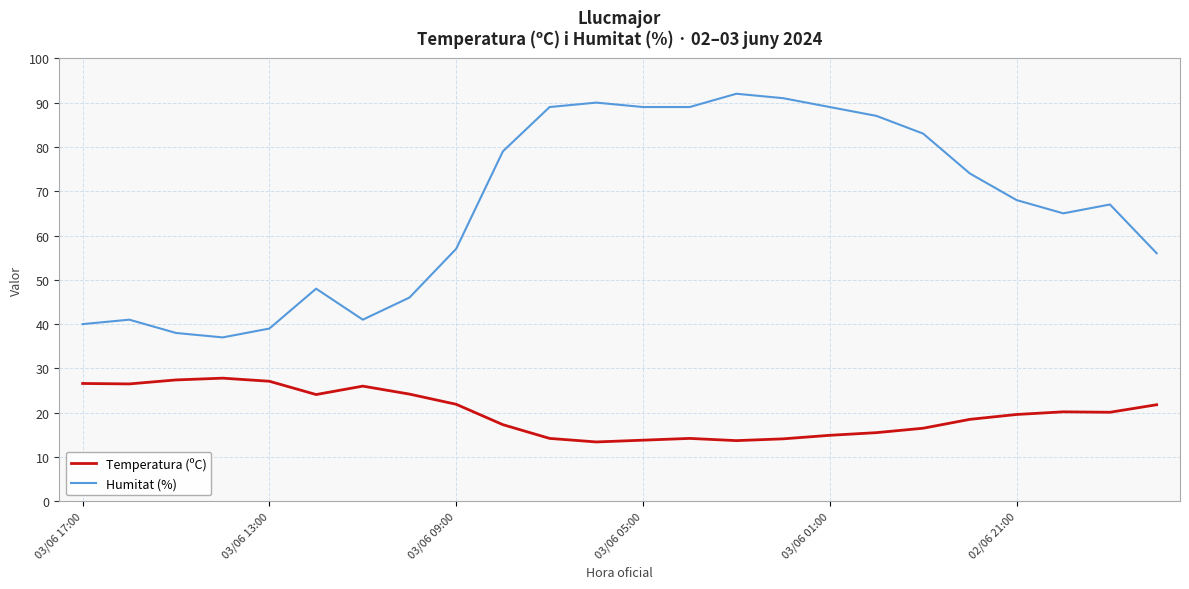

Which series has the widest spread of values?

Humitat (%)